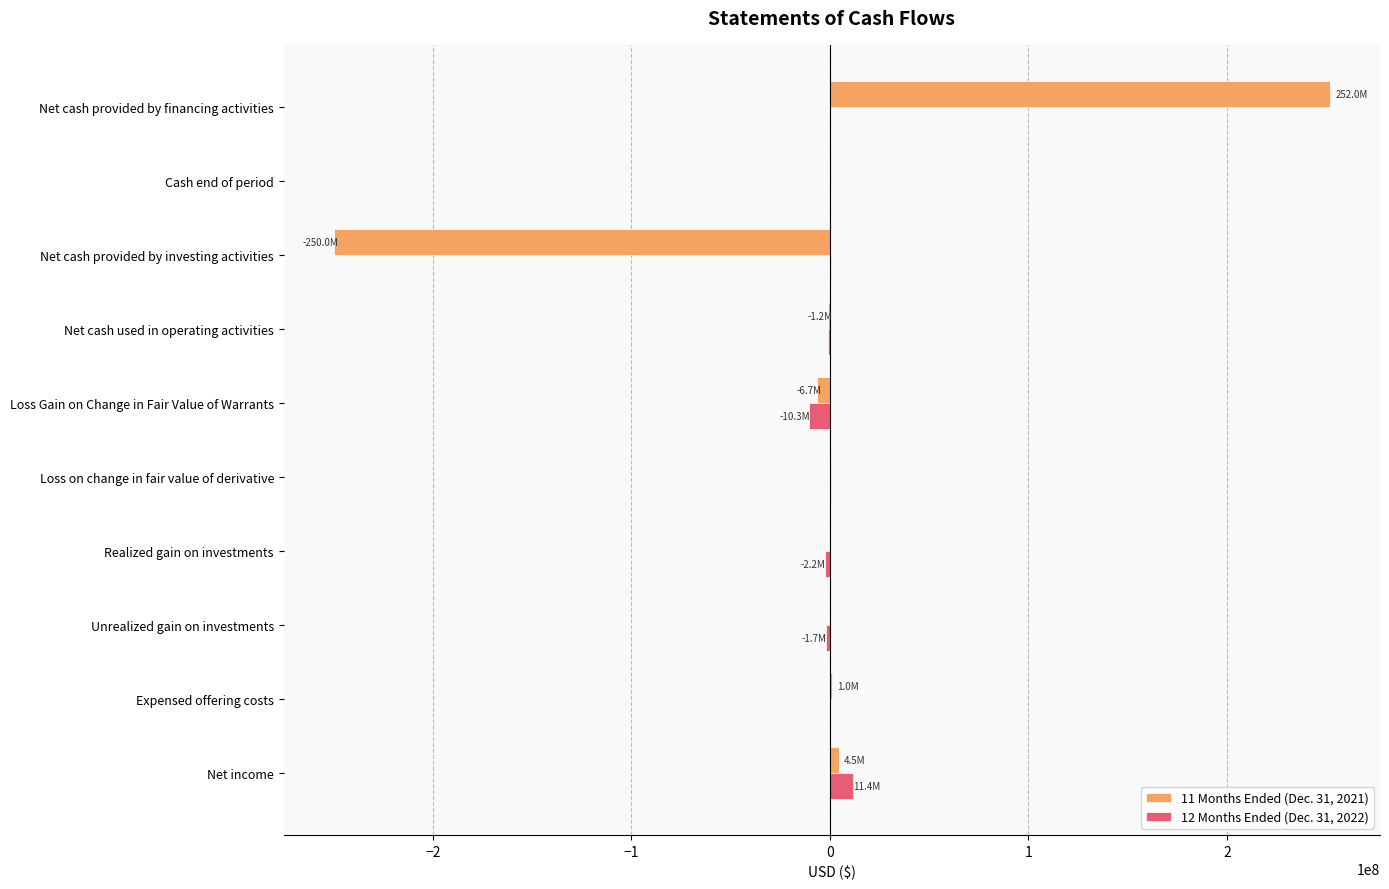

What is the greatest value displayed?

251962174